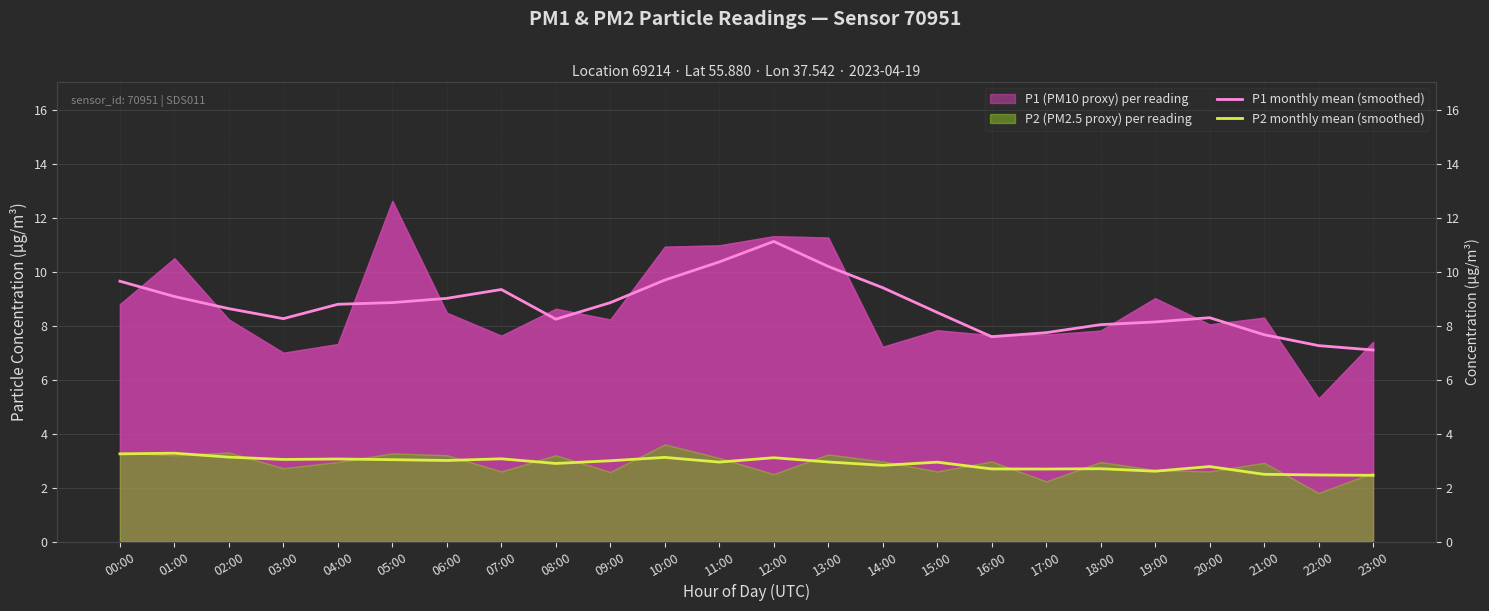

In P2 monthly mean (smoothed), how many points are lower than both neighbors (excluding endpoints)?

7